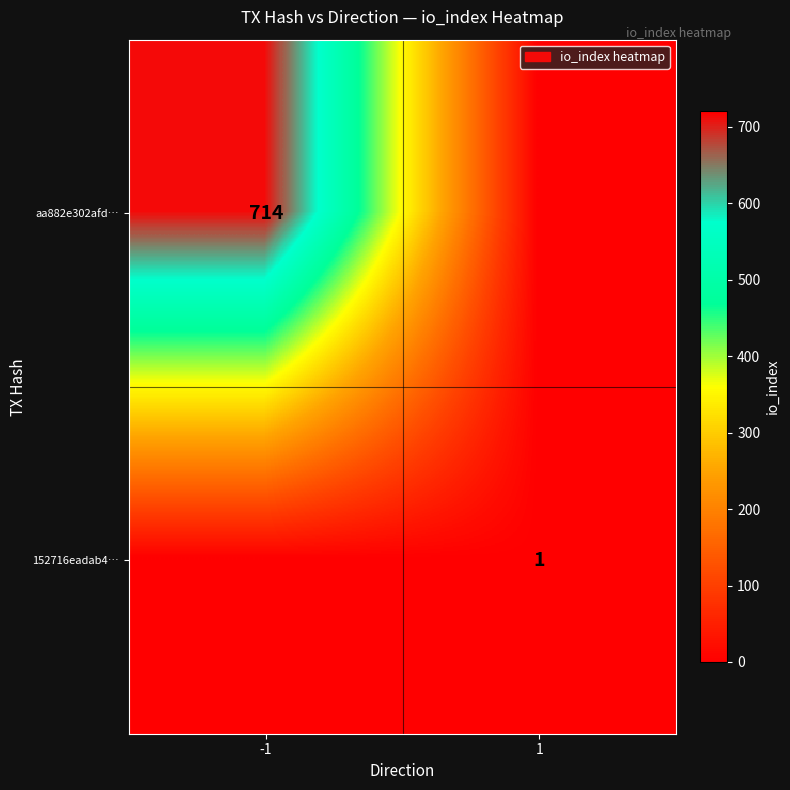

The value of 152716eadab4… at 1 is 1. True or false?

True